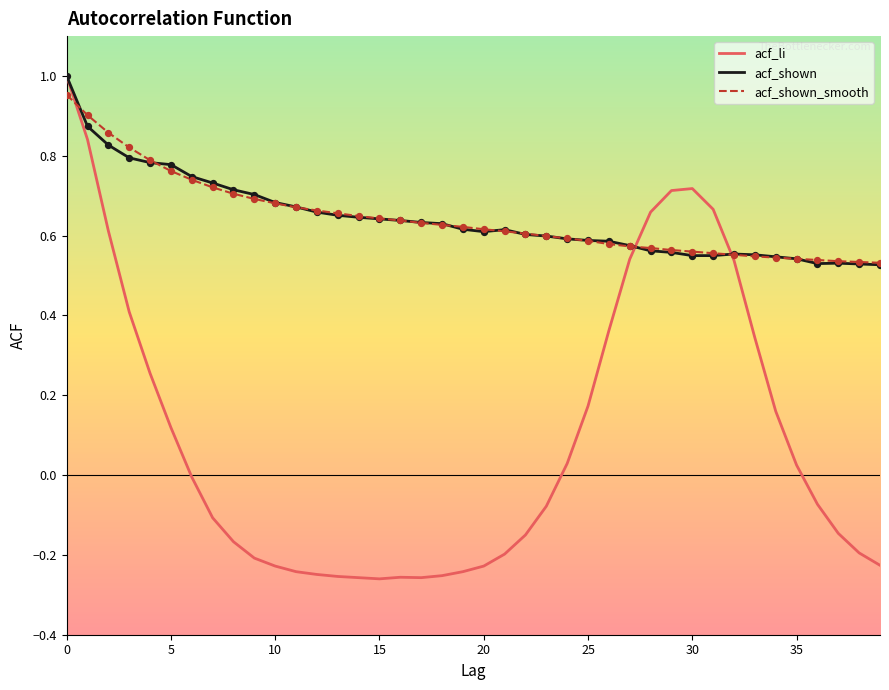

What are all the series names shown in the legend?

acf_li, acf_shown, acf_shown_smooth